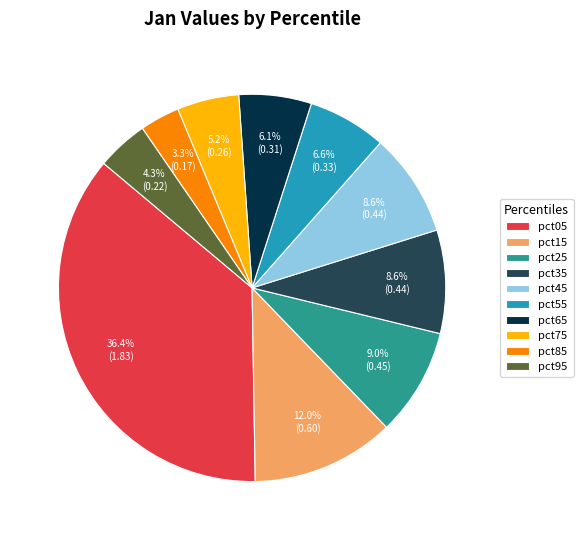

Is there a majority slice in this chart?

No